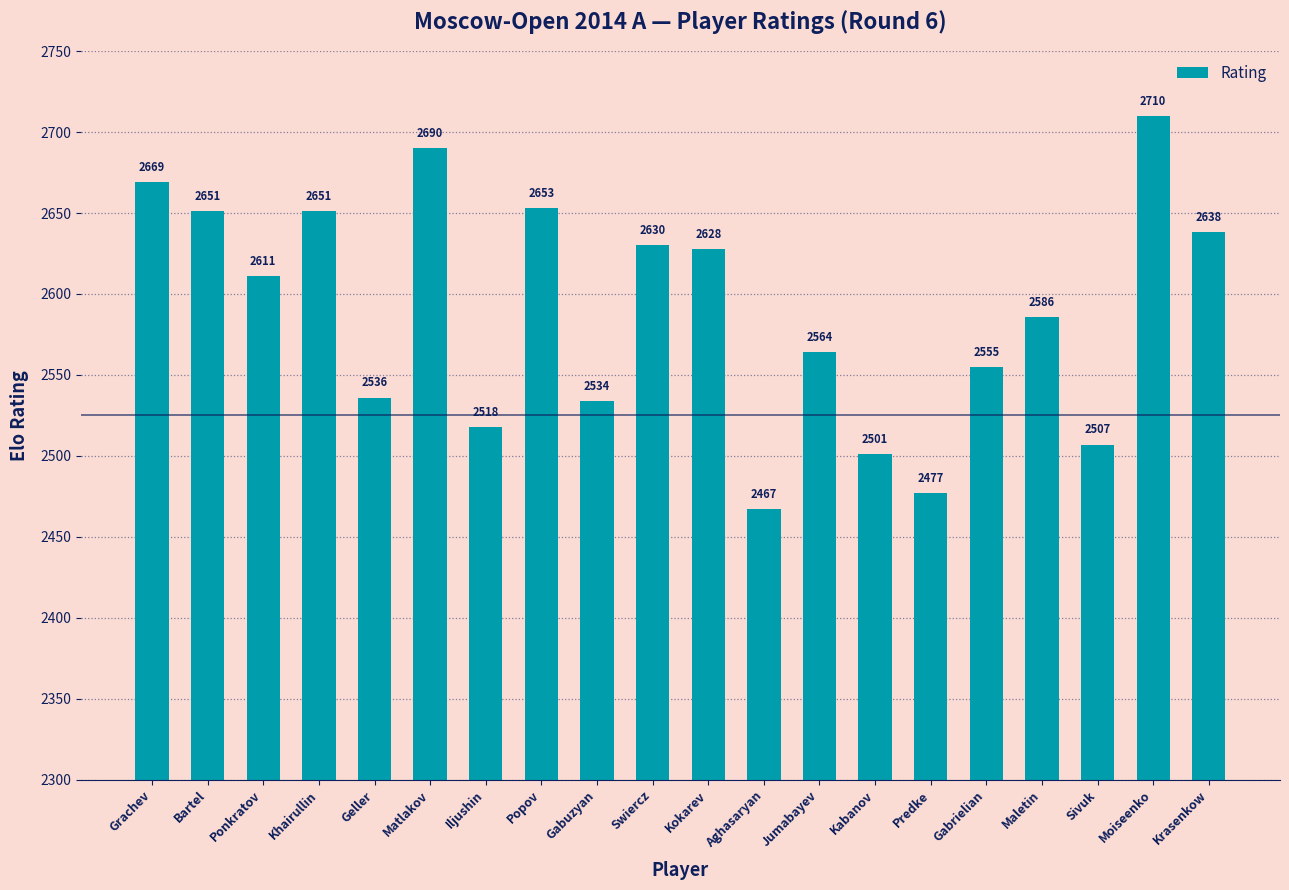

What is the value of the 5th bar from the left?

2536